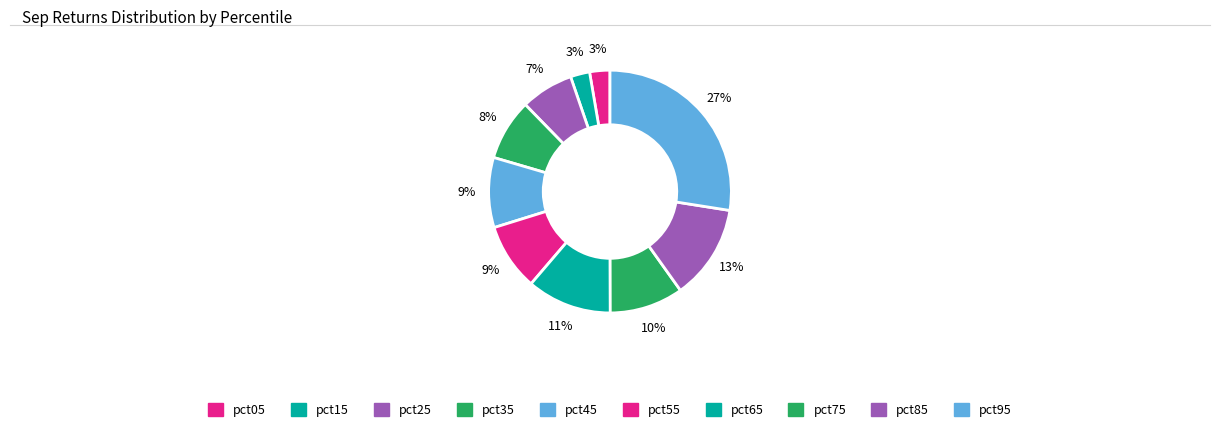

To the nearest percent, what is the difference between the pct35 and pct75 slice percentages?

2%